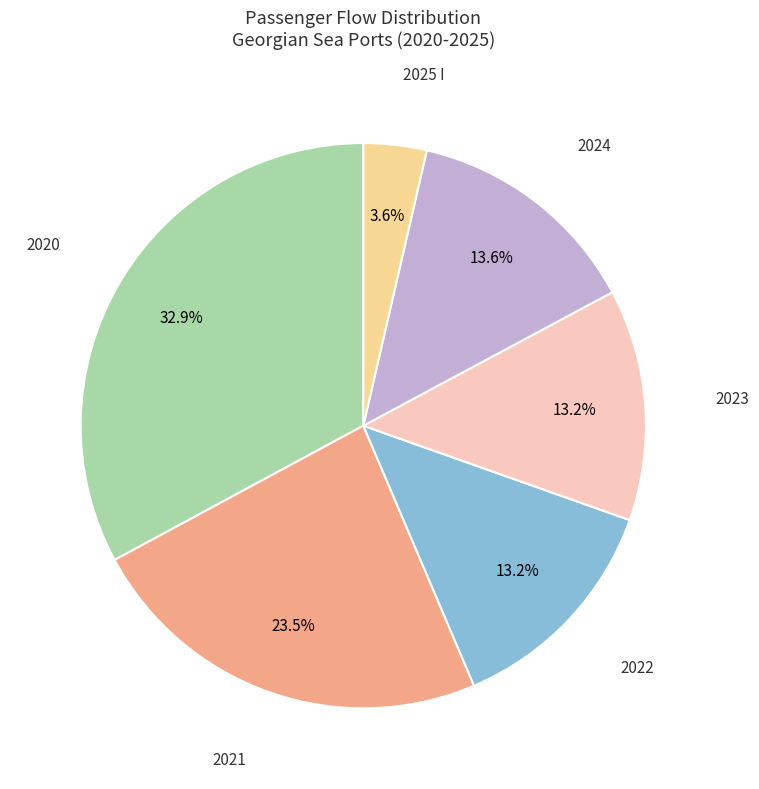

Does any single category account for the majority?

No